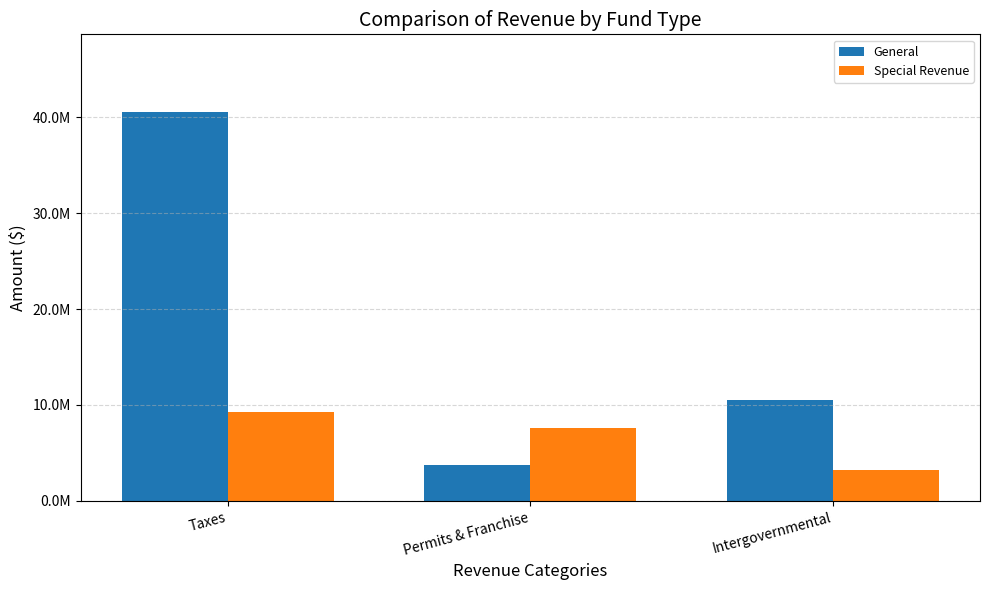

Does the chart contain any negative values?

No